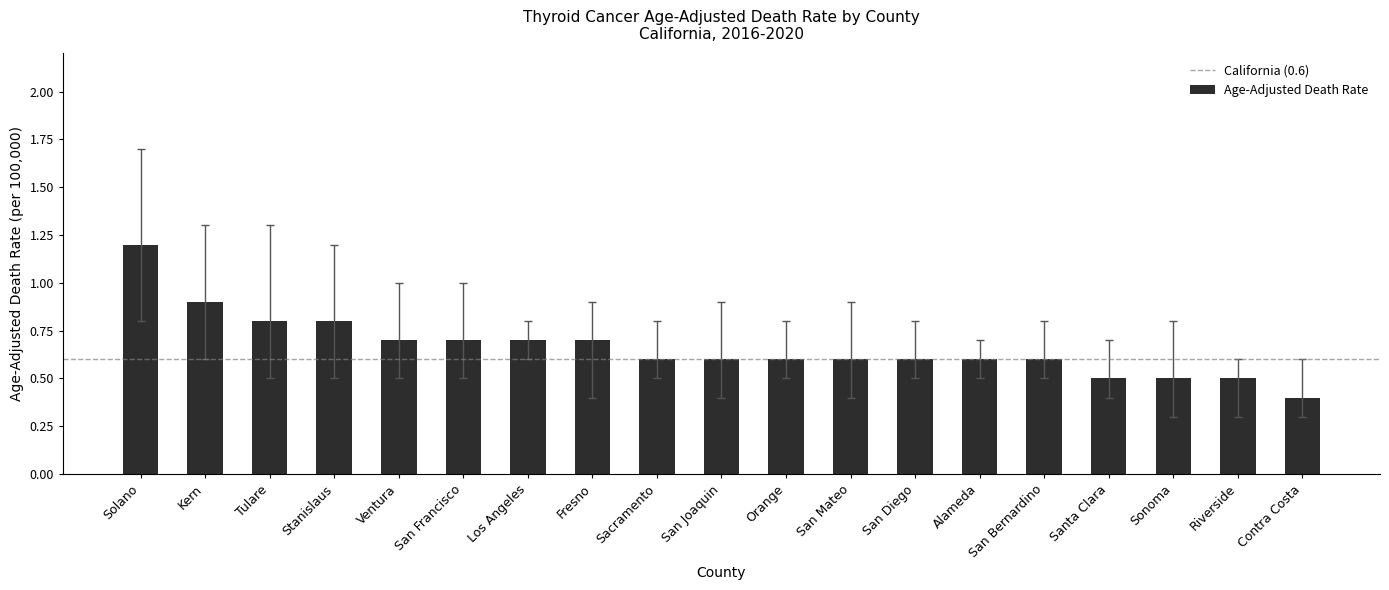

What position from the left is San Bernardino?

15